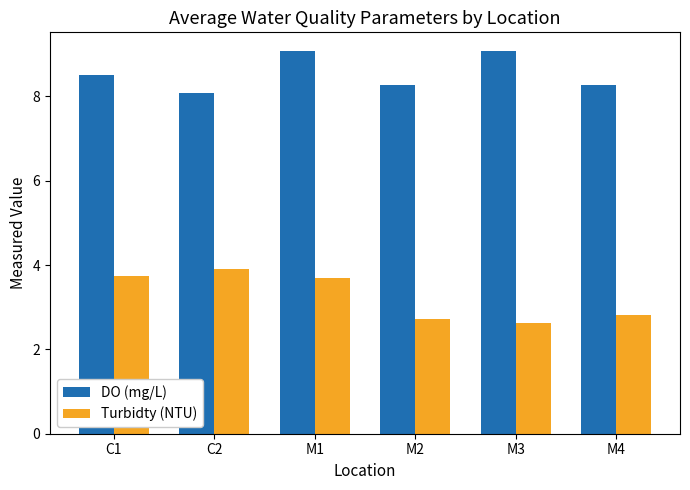

List the series in order of their overall mean, highest first.

DO (mg/L), Turbidty (NTU)